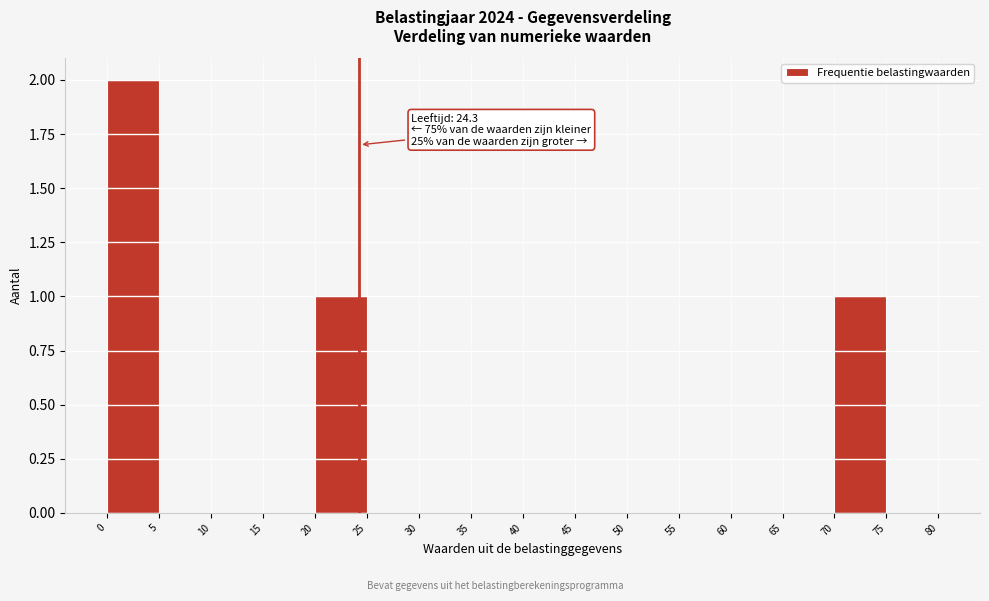

Which range on the x-axis has the tallest bar?

0 to 5